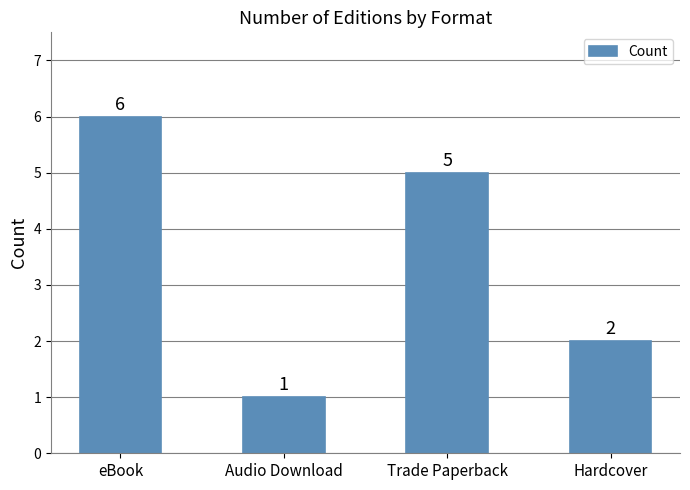

What is the label of the 2nd bar from the right?

Trade Paperback